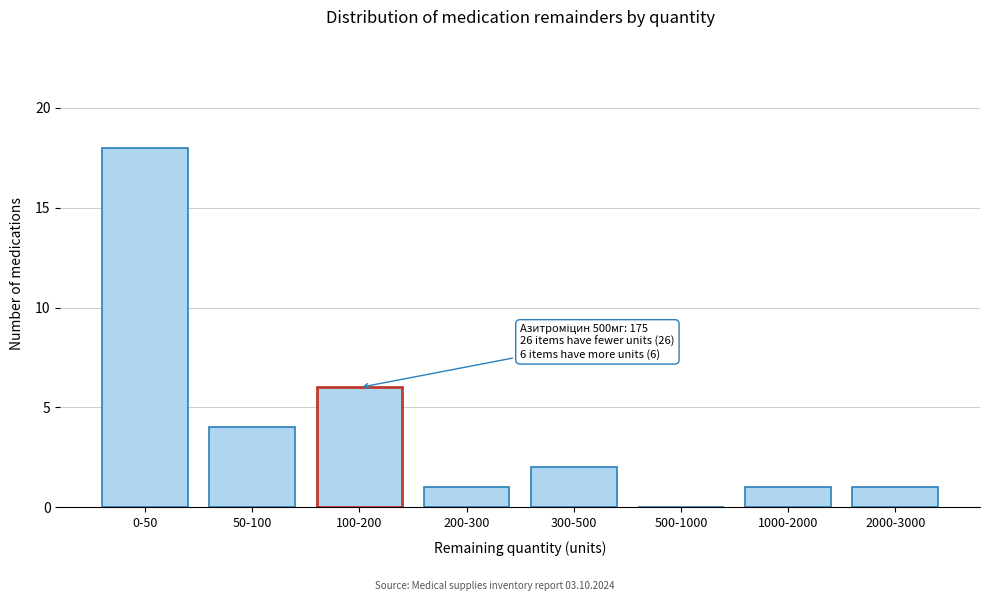

Reading right to left, what are all the values shown in this chart?

2000-3000=1	1000-2000=1	500-1000=0	300-500=2	200-300=1	100-200=6	50-100=4	0-50=18